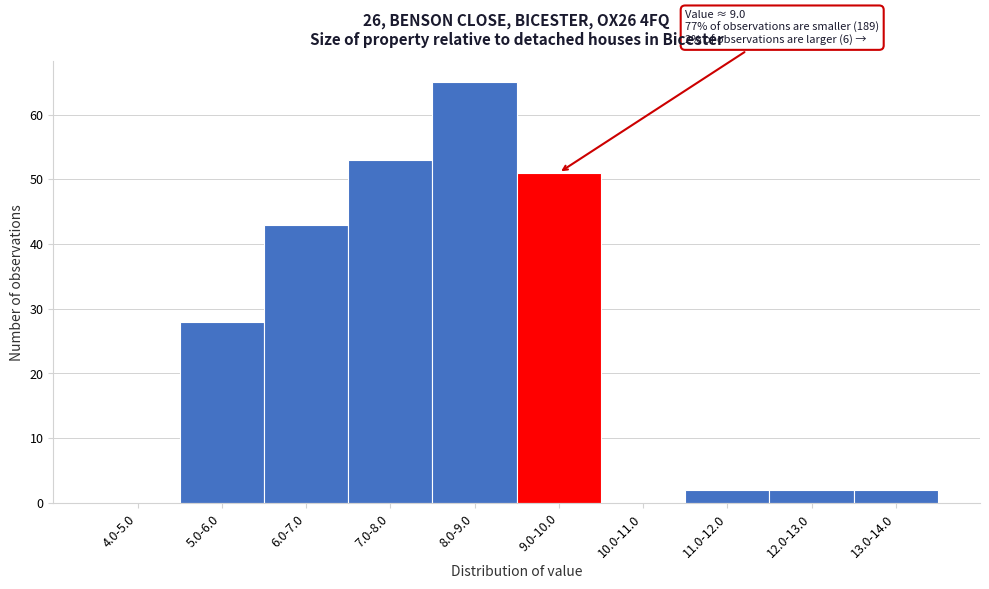

Reading left to right, what are all the values shown in this chart?

4.0-5.0=0	5.0-6.0=28	6.0-7.0=43	7.0-8.0=53	8.0-9.0=65	9.0-10.0=51	10.0-11.0=0	11.0-12.0=2	12.0-13.0=2	13.0-14.0=2